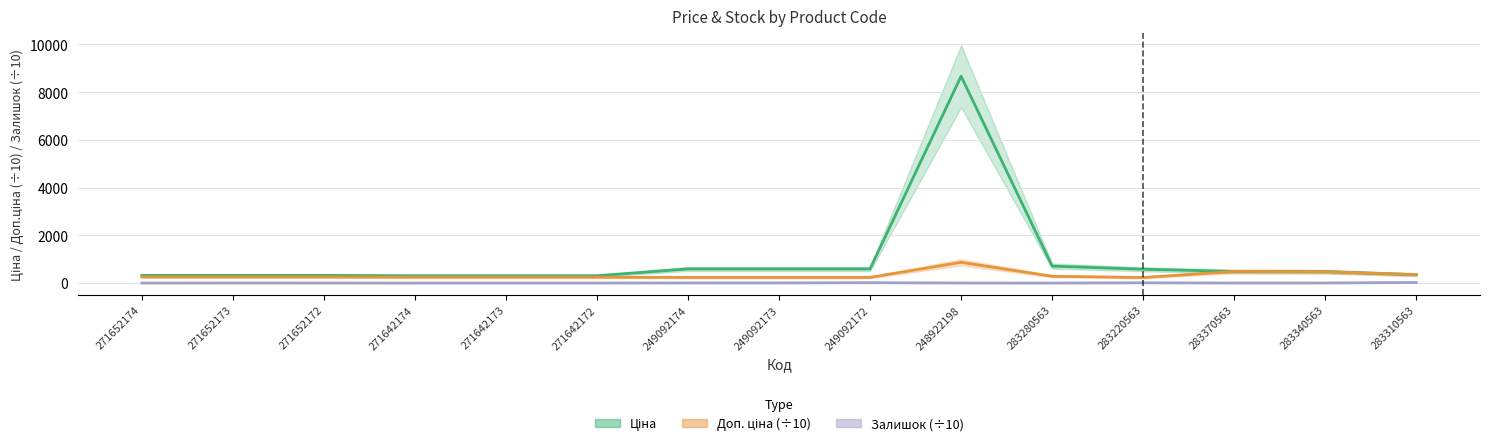

The value of Залишок at 271652172 is 1.2. True or false?

True